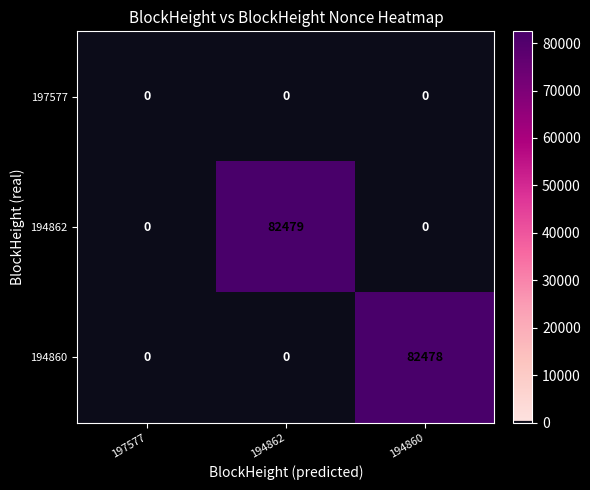

The 194862 series shows 82479 at 194862. True or false?

True